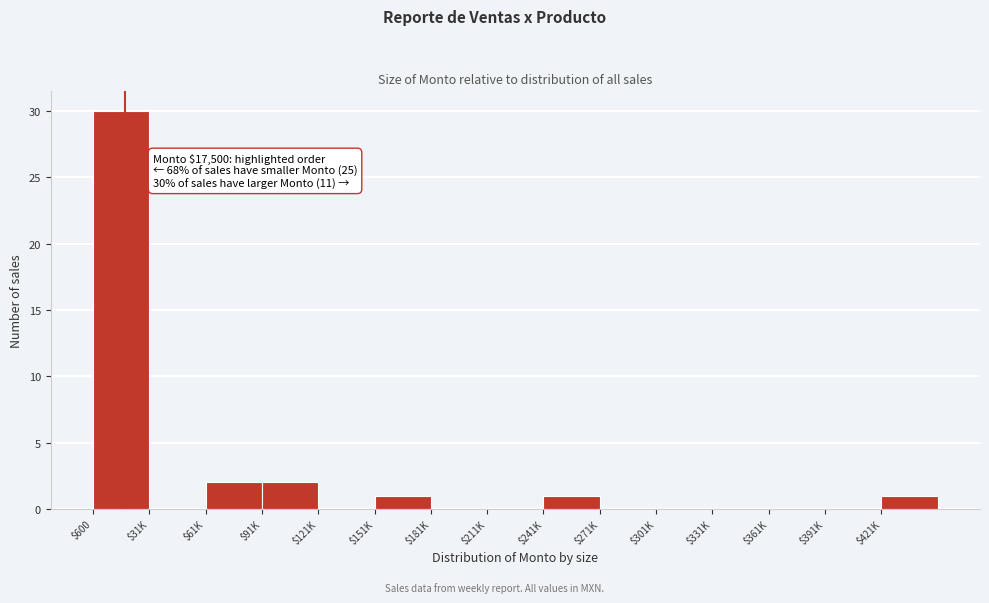

Which label corresponds to the largest value in the chart?

$600